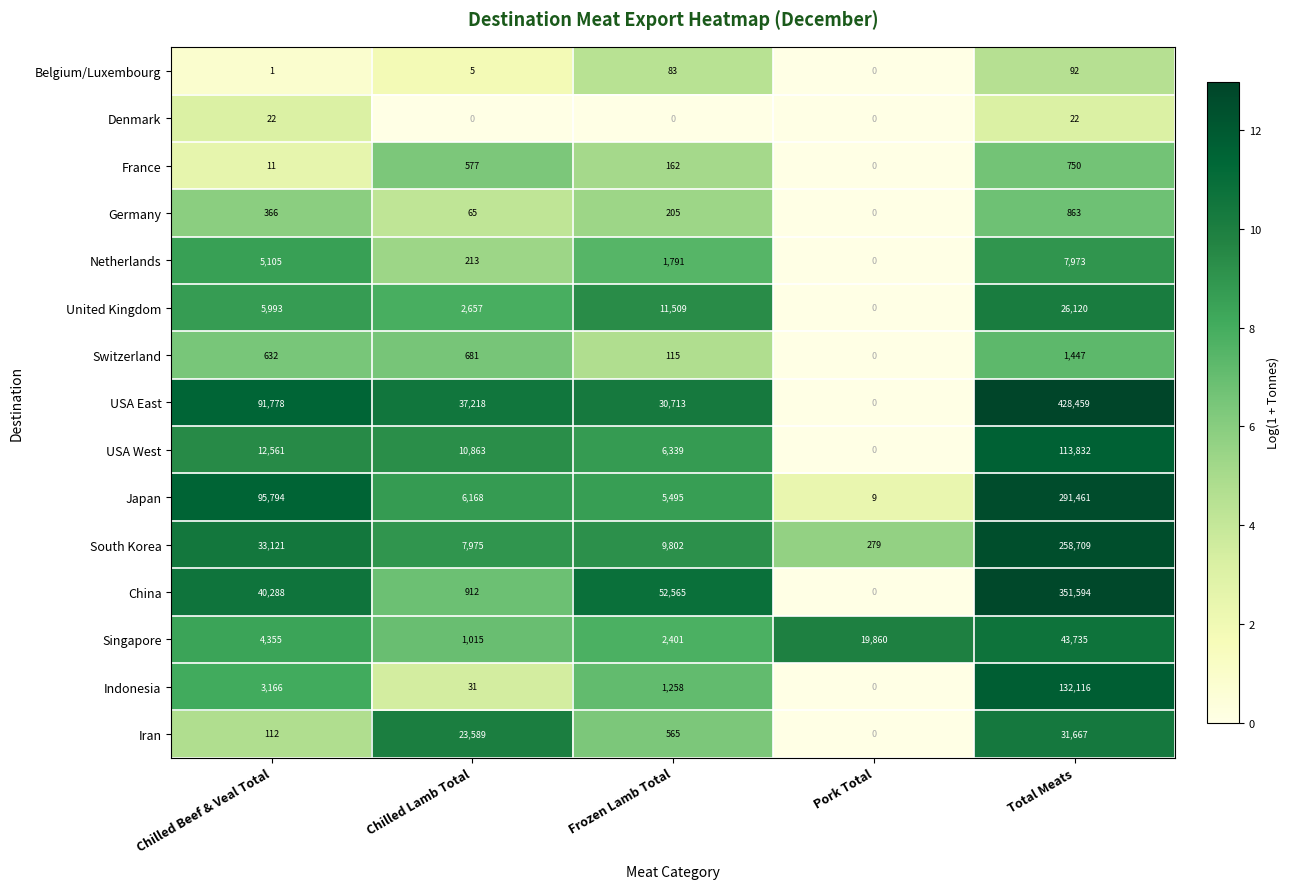

What is the difference between the second highest and minimum values in the Switzerland series?

681